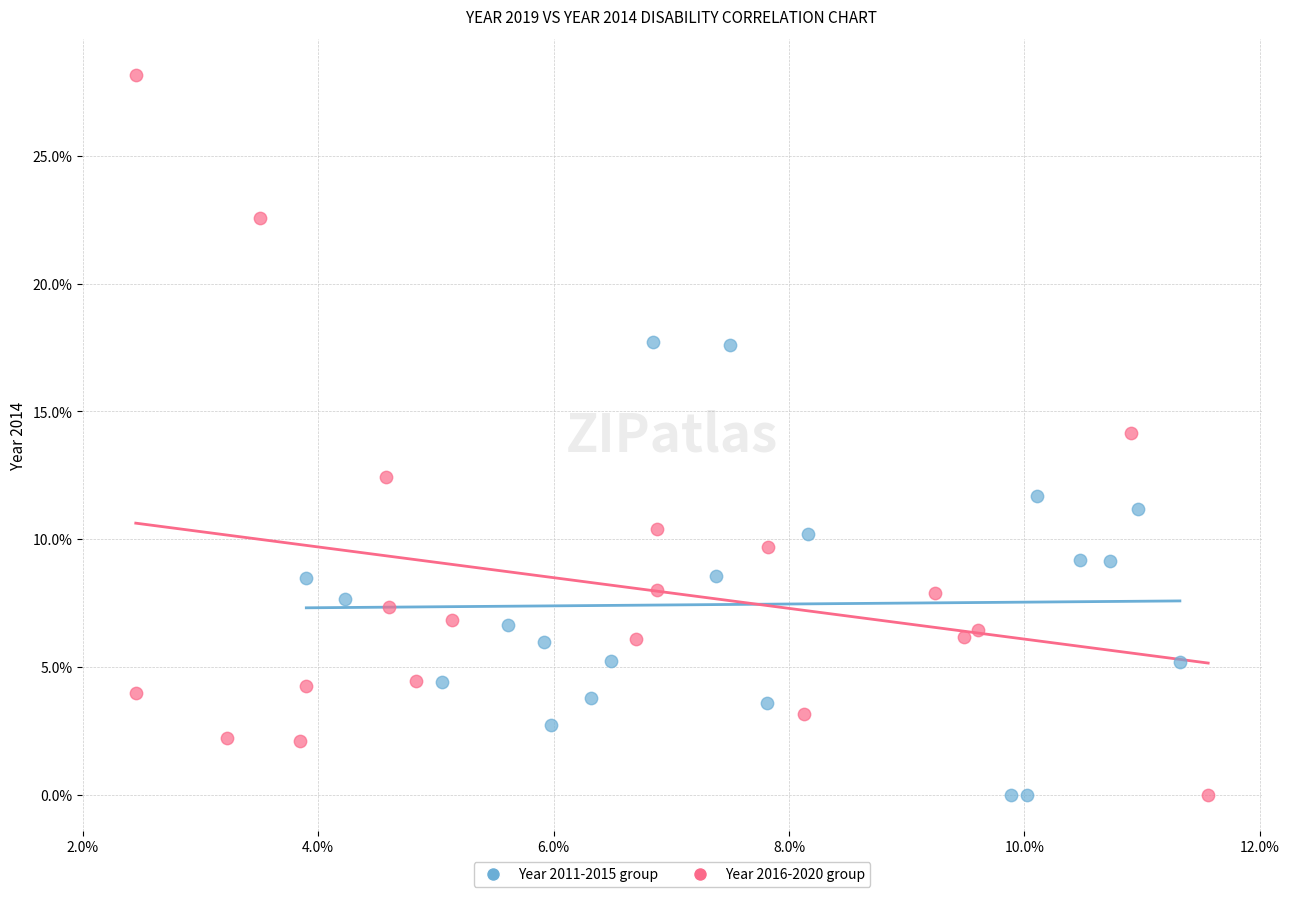

Which series has the largest Y range (max minus min)?

Year 2016-2020 group